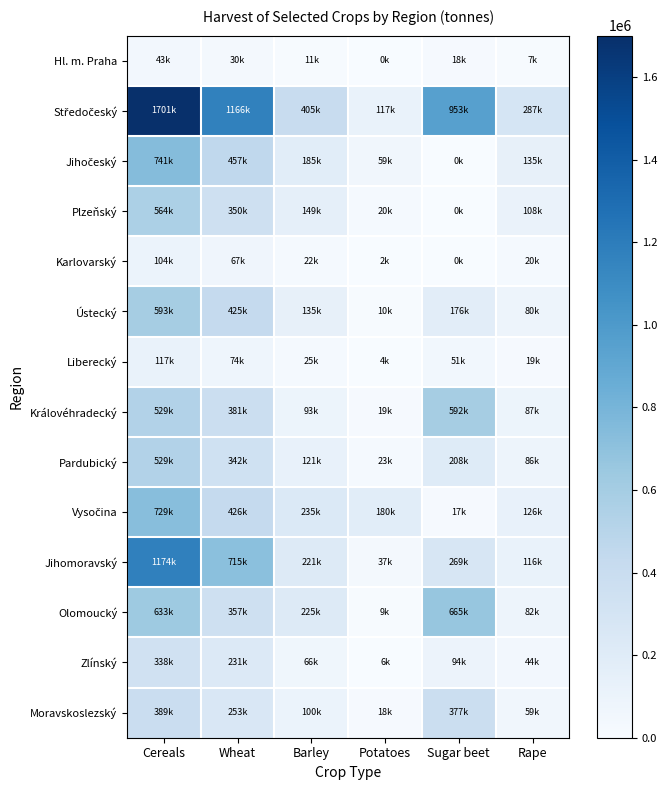

Which series has the largest range (max minus min)?

Středočeský